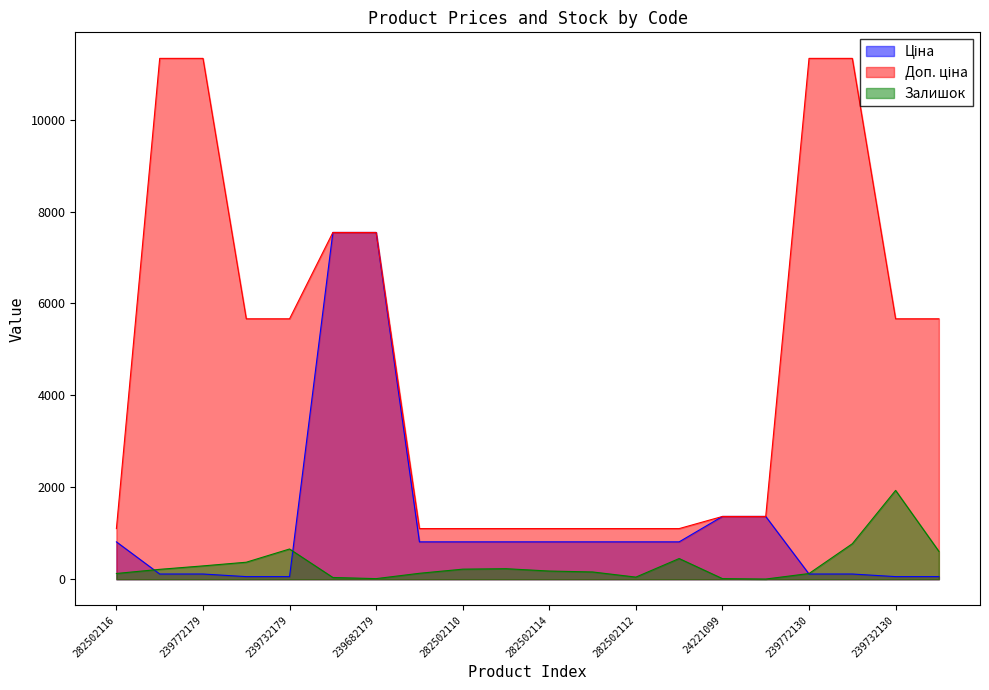

How many lines are shown in the chart?

3